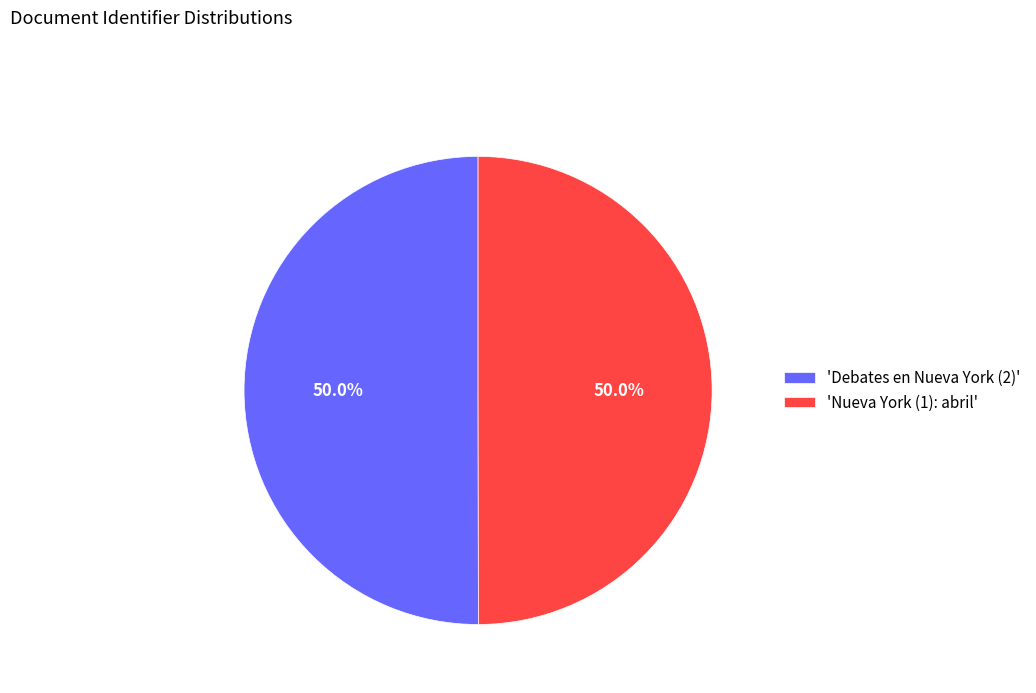

What percentage is NOT represented by 'Nueva York (1): abril'?

50.0%